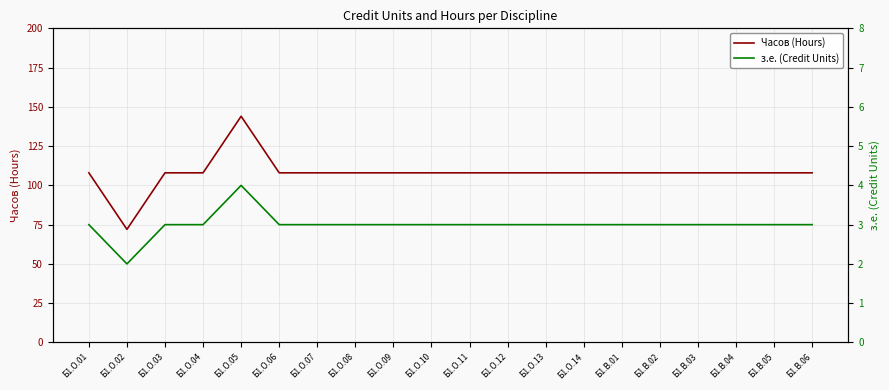

Between Б1.О.09 and Б1.В.04, which is larger?

Б1.О.09